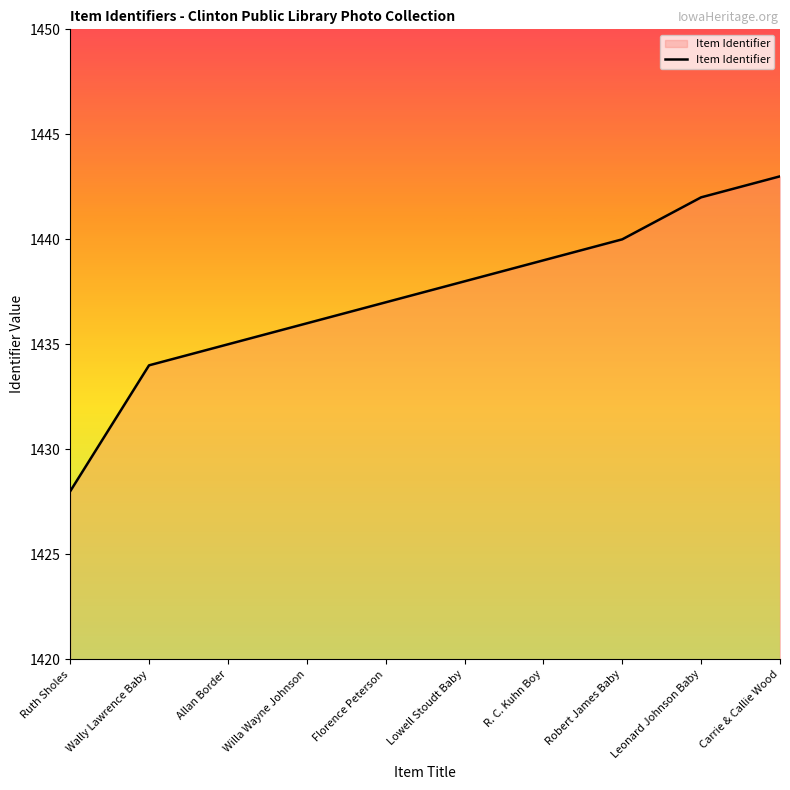

Is it true that the value at Robert James Baby is 785?

False